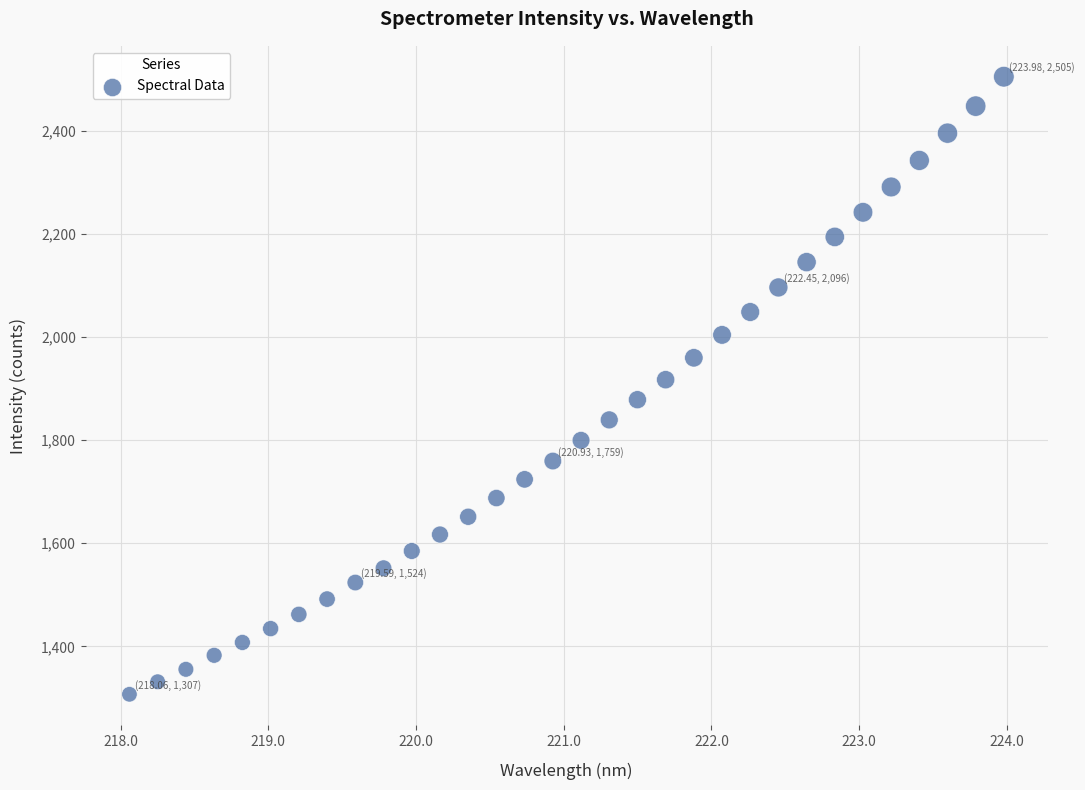

What is the range of Y values (max minus min)?

1197.3